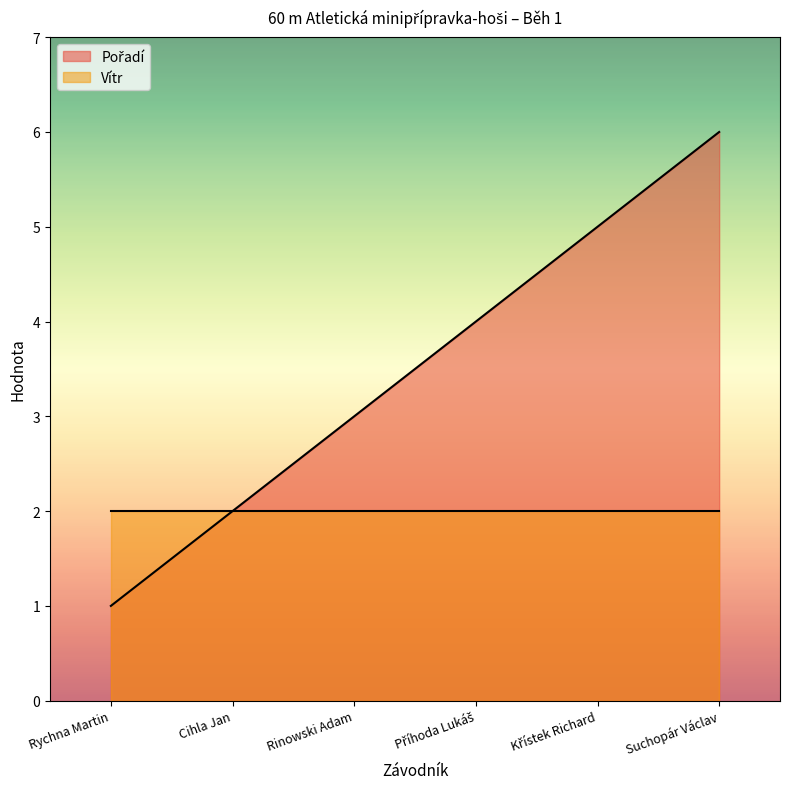

What is the greatest value displayed?

6